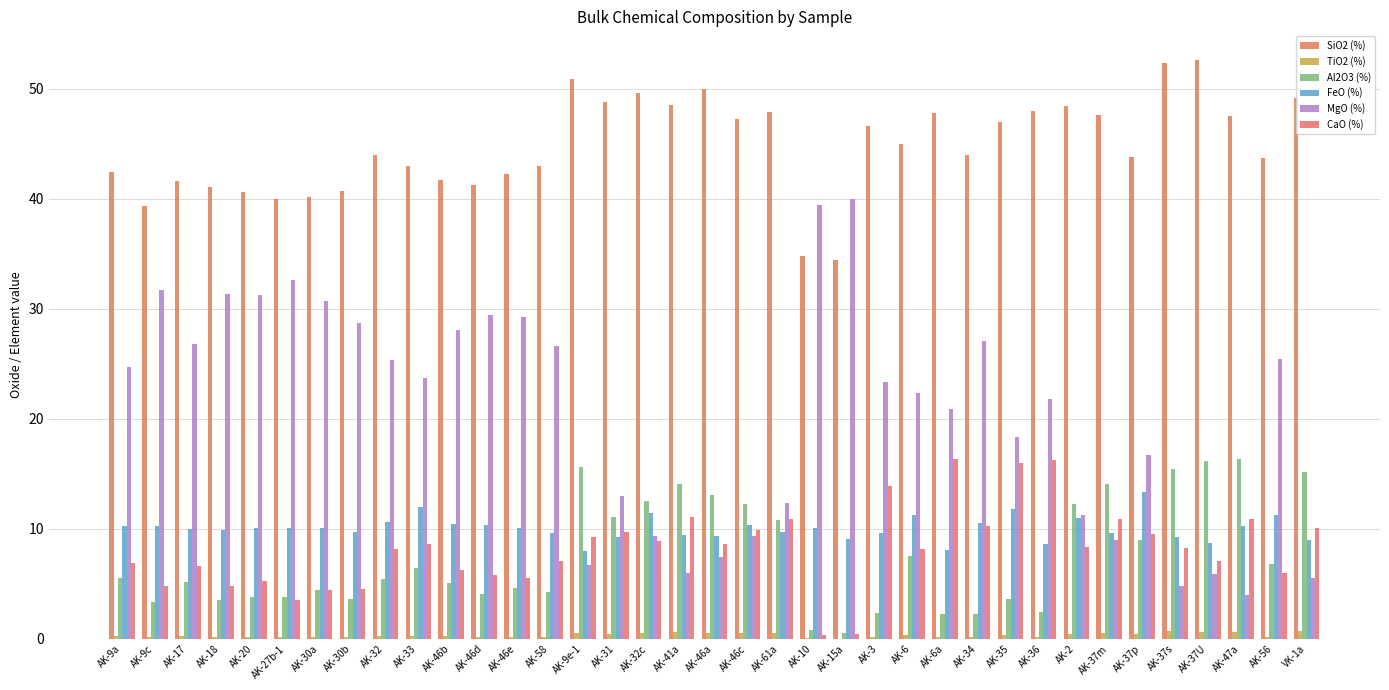

What is the minimum value for FeO (%)?

8.0